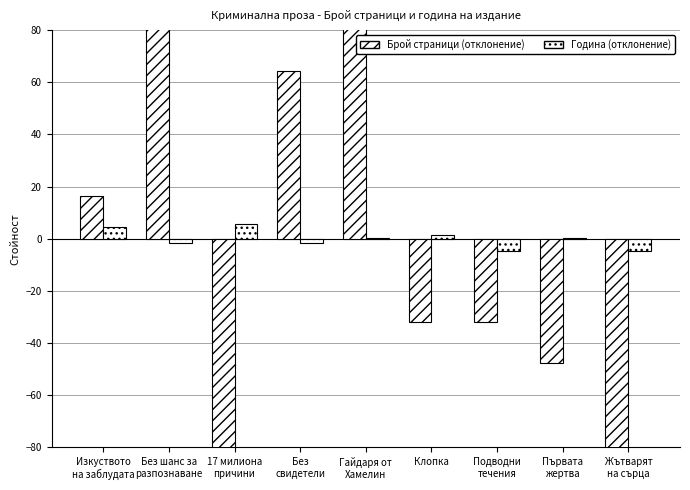

At which category is the sum across all series the highest?

Гайдаря от
Хамелин